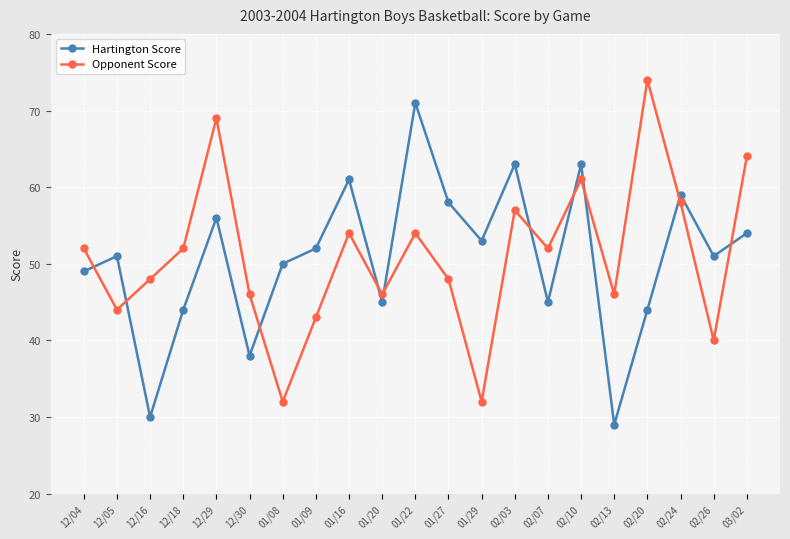

Between 01/16 and 02/03, which series saw the biggest shift?

Opponent Score